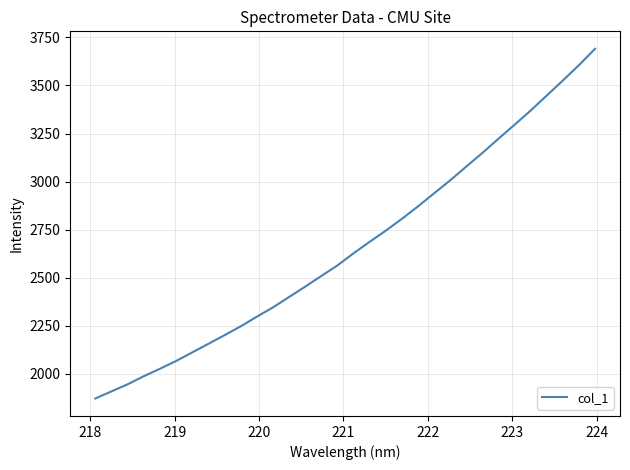

What is the greatest value displayed?

3690.8